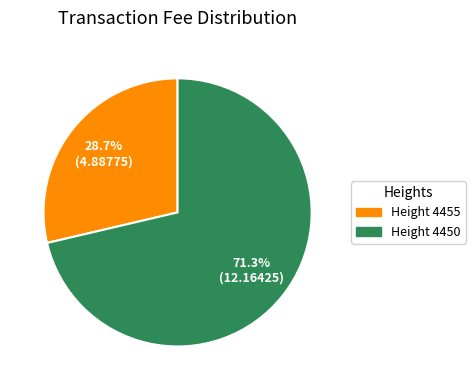

Does any single category account for the majority?

Yes